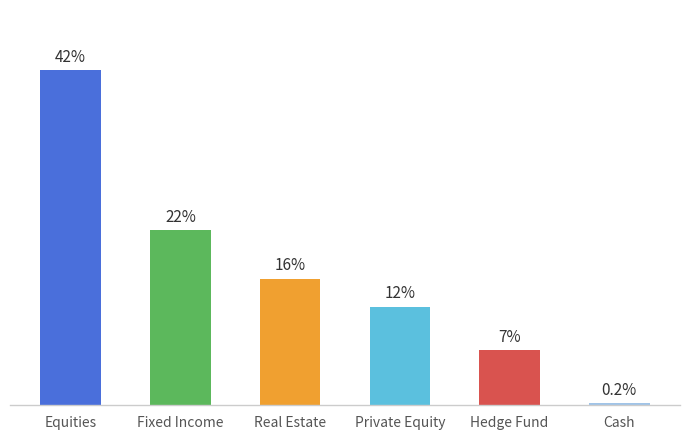

Which has a higher value, Cash or Hedge Fund?

Hedge Fund